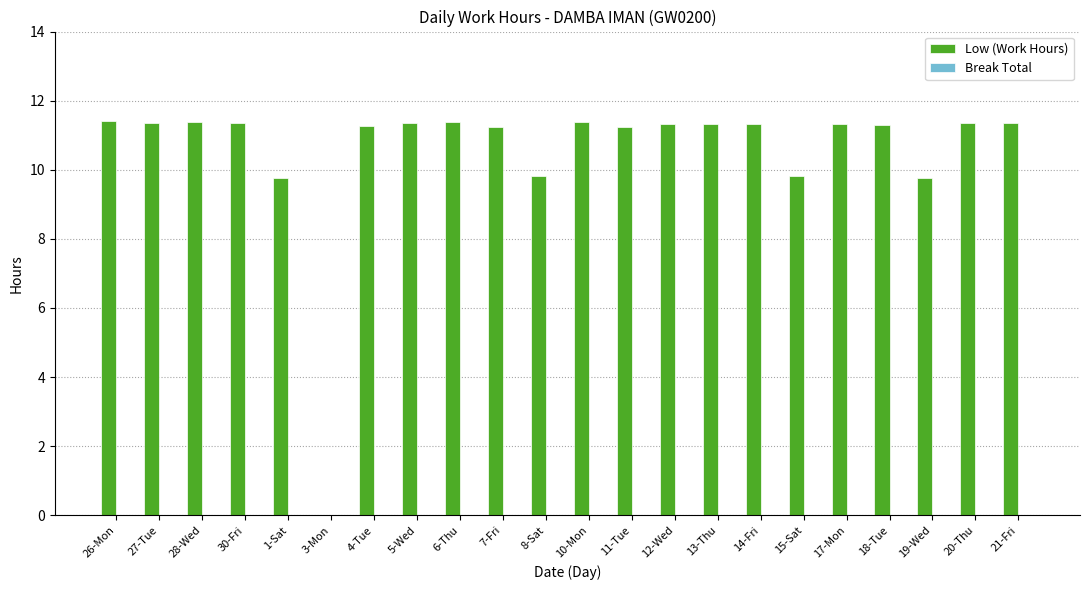

The chart shows a value of 11.3 at 13-Thu. True or false?

True